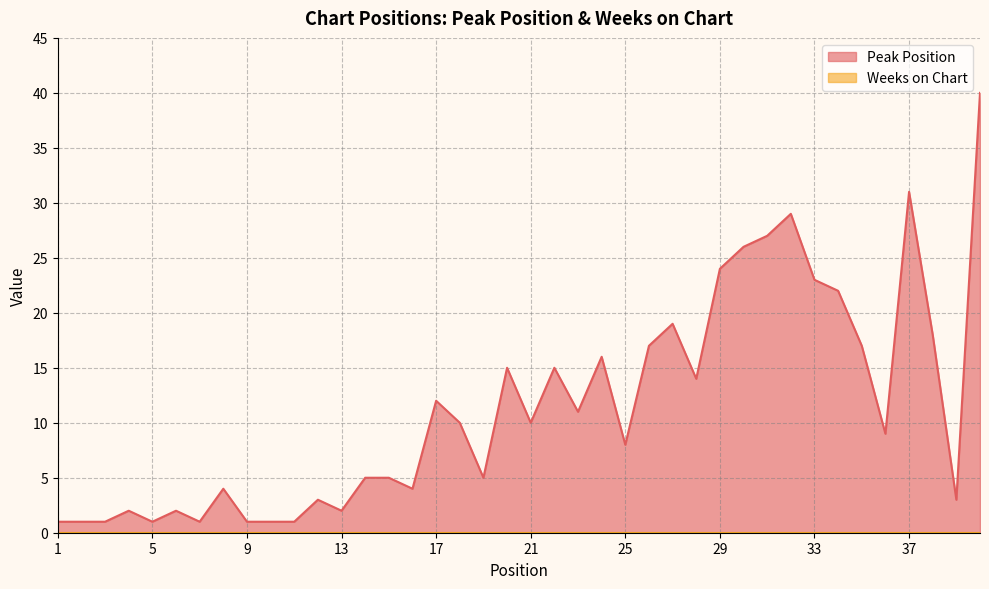

The value at 36 is 9. True or false?

True